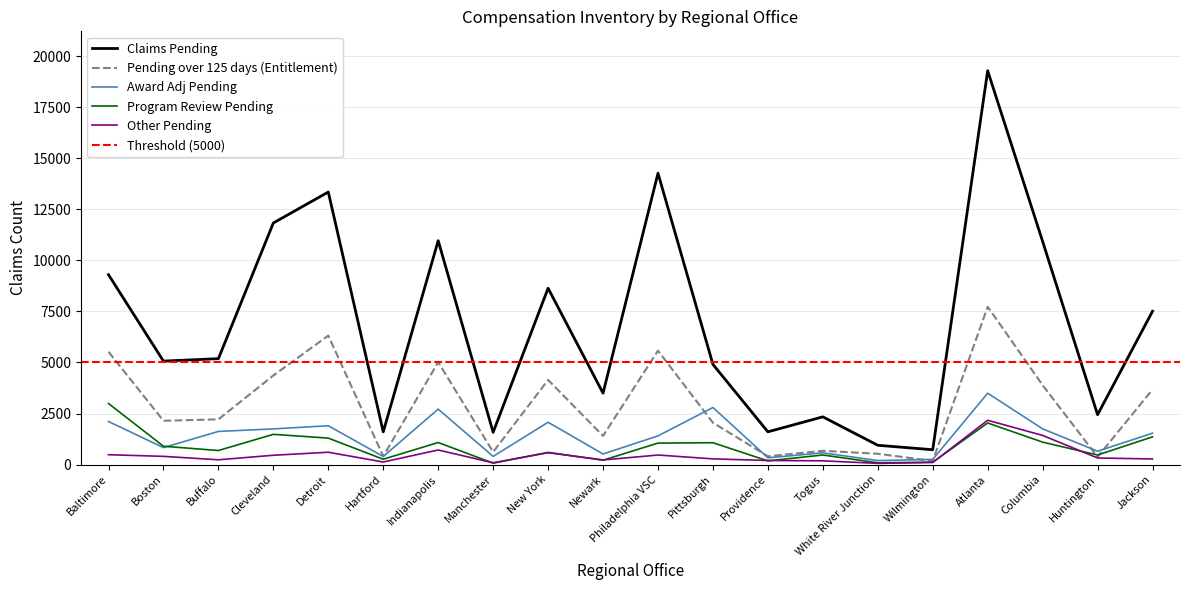

At which category is the sum across all series the highest?

Atlanta